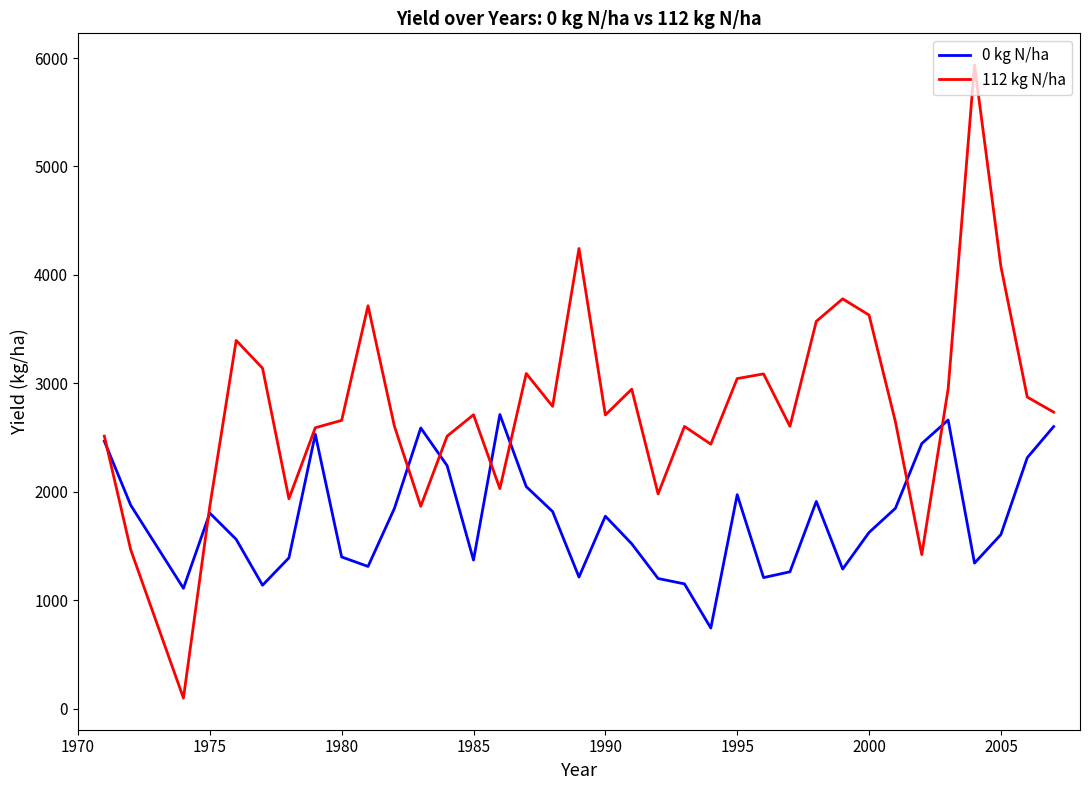

What is the maximum value for 112 kg N/ha?

5935.7